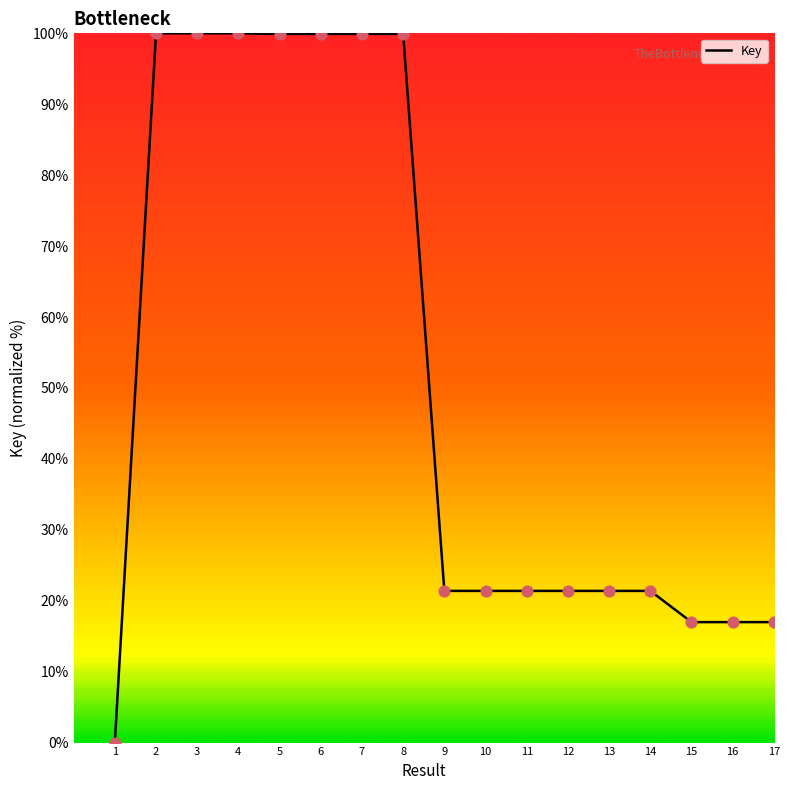

What is the change in value from 7 to 9?

-78.5